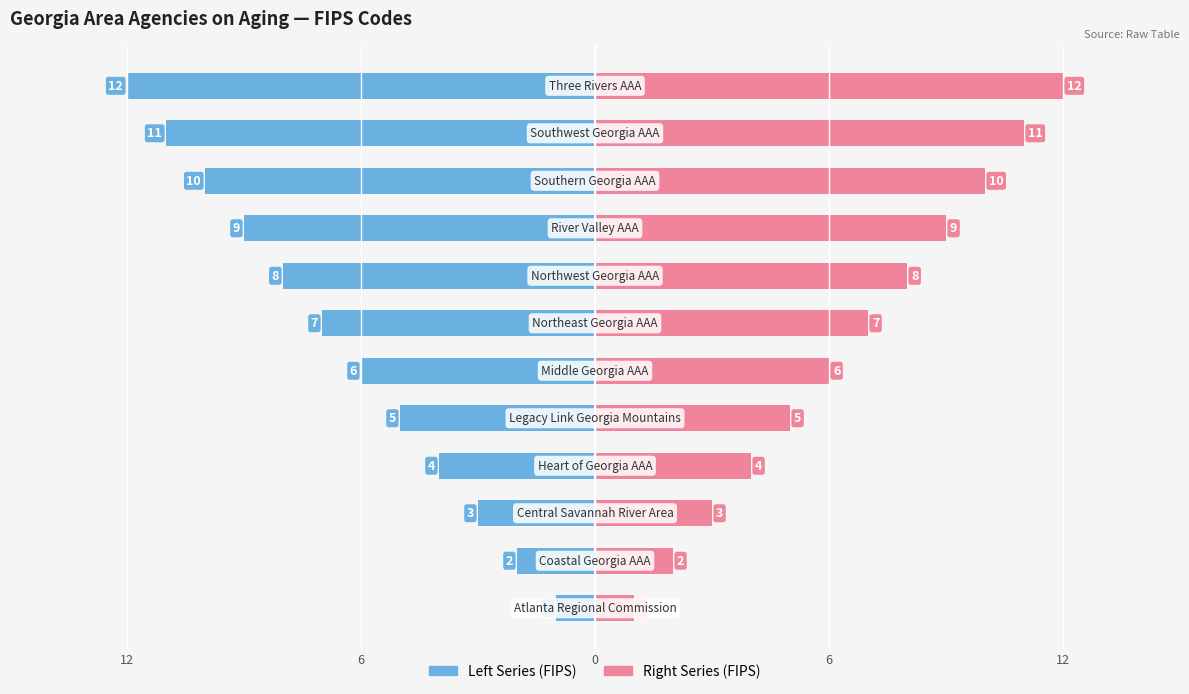

Which series has the largest range (max minus min)?

Left (FIPS)